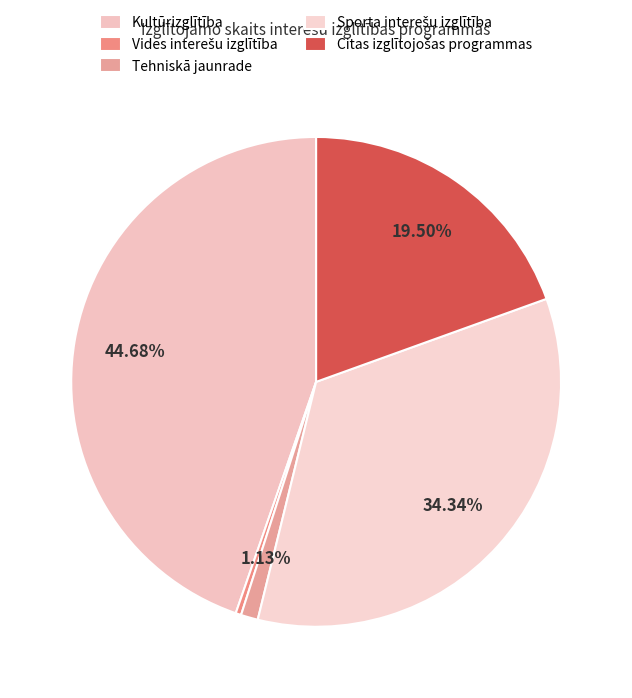

How many segments does this pie chart have?

5